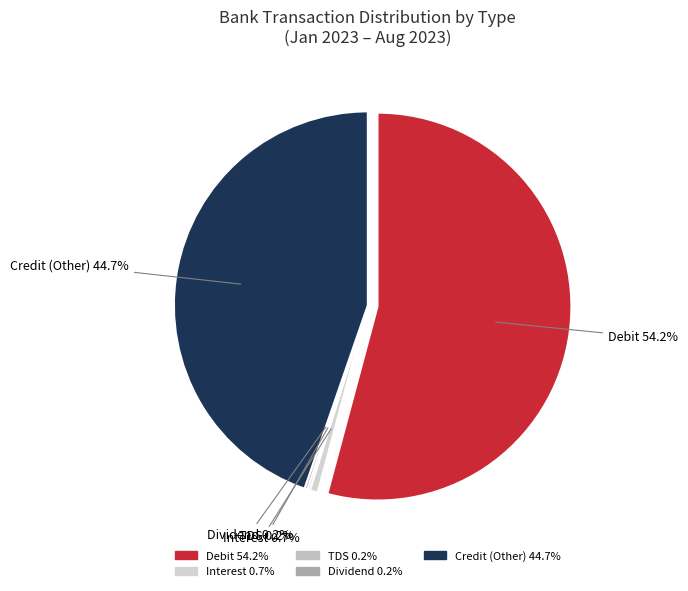

Which slice is the largest?

Debit